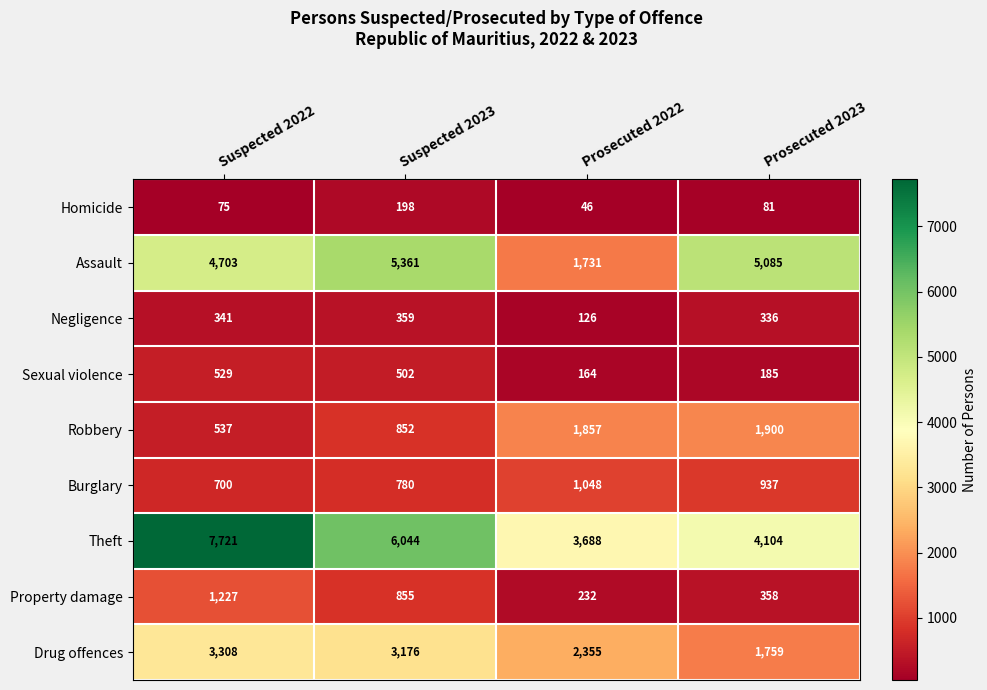

List the series in order of their peak value, lowest first.

Homicide, Negligence, Sexual violence, Burglary, Property damage, Robbery, Drug offences, Assault, Theft